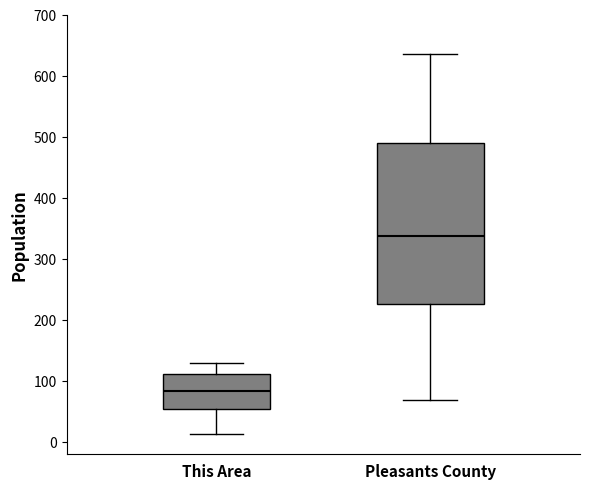

Which box's median line is the lowest?

This Area